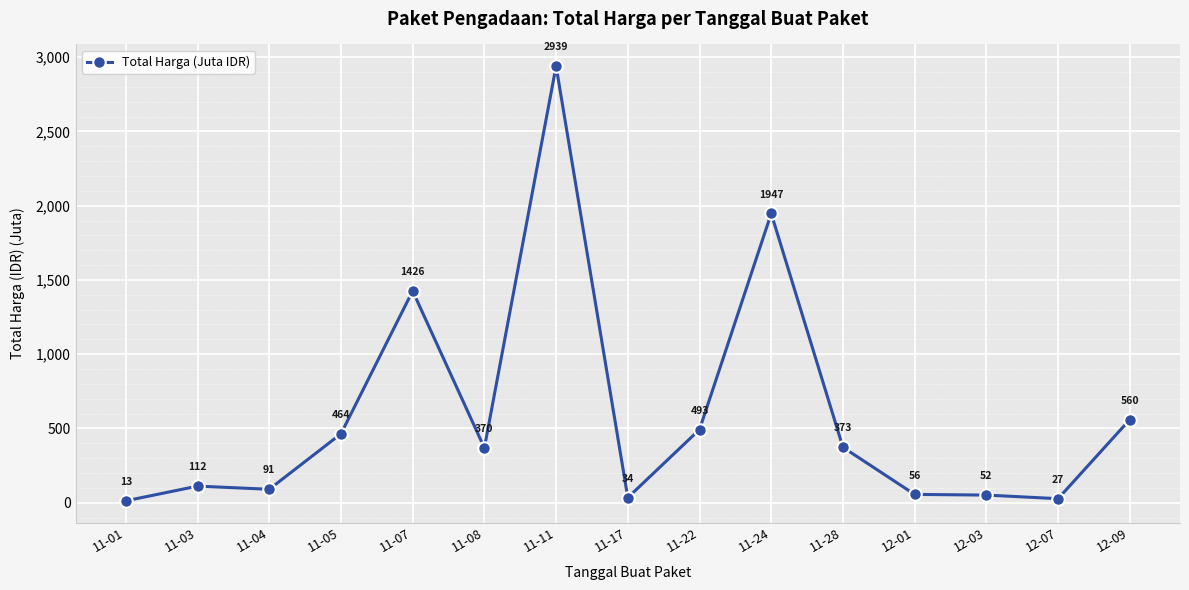

The value at 12-01 is 56.2. True or false?

True